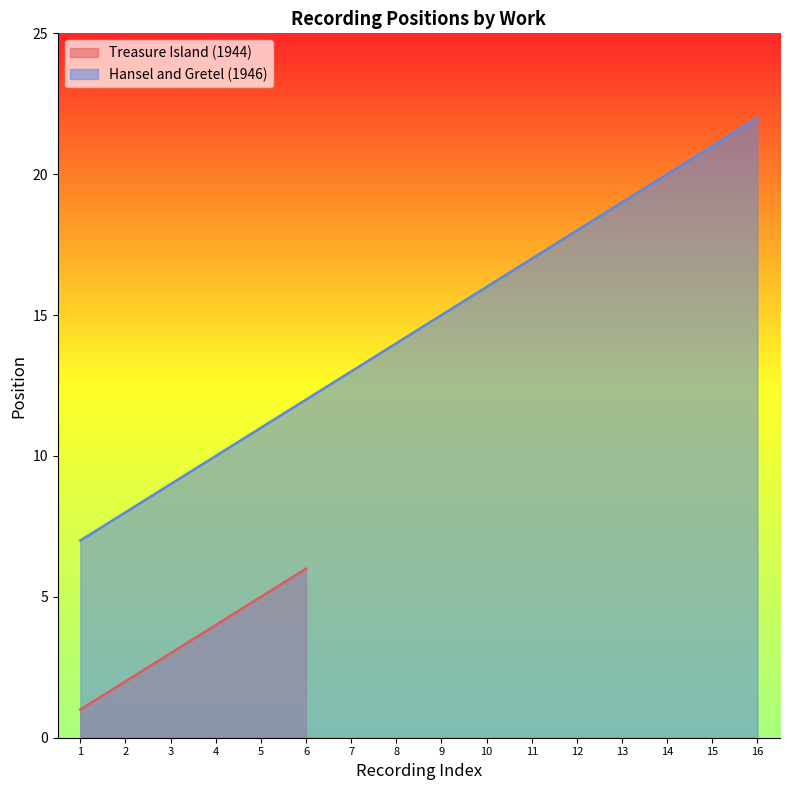

Which label corresponds to the largest value in the chart?

16